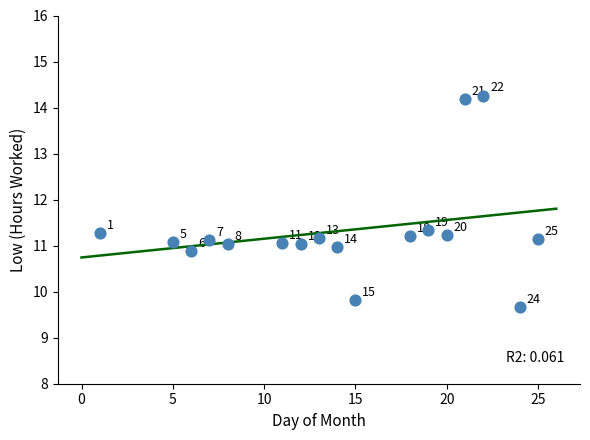

What Y value in the scatter plot is closest to 11?

11.0